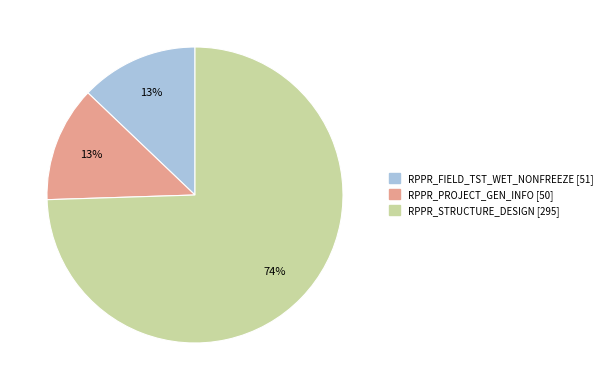

What is the largest slice in the pie chart?

RPPR_STRUCTURE_DESIGN